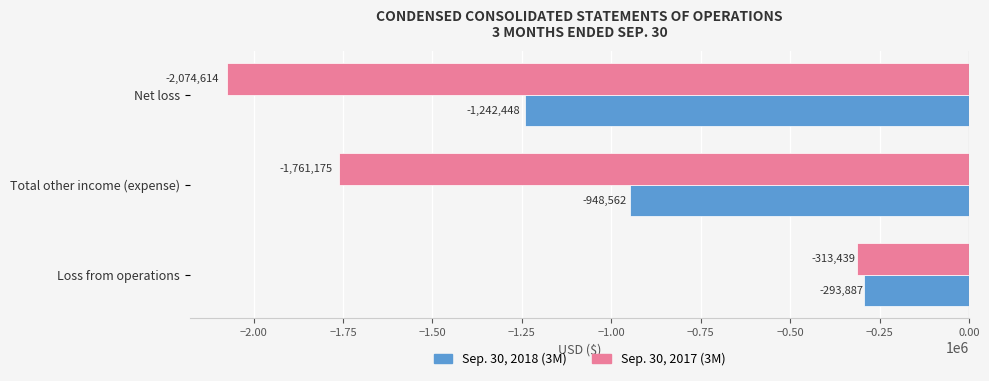

List the series in order of their overall mean, lowest first.

Sep. 30, 2017 (3M), Sep. 30, 2018 (3M)